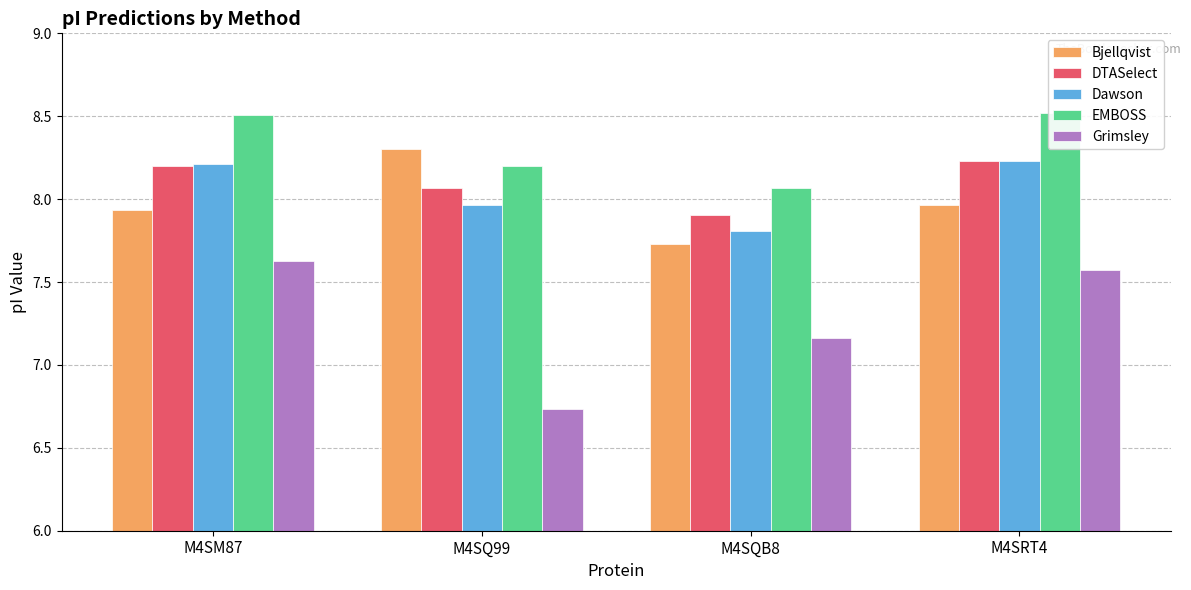

What is the total value across all series at M4SQ99?

39.3